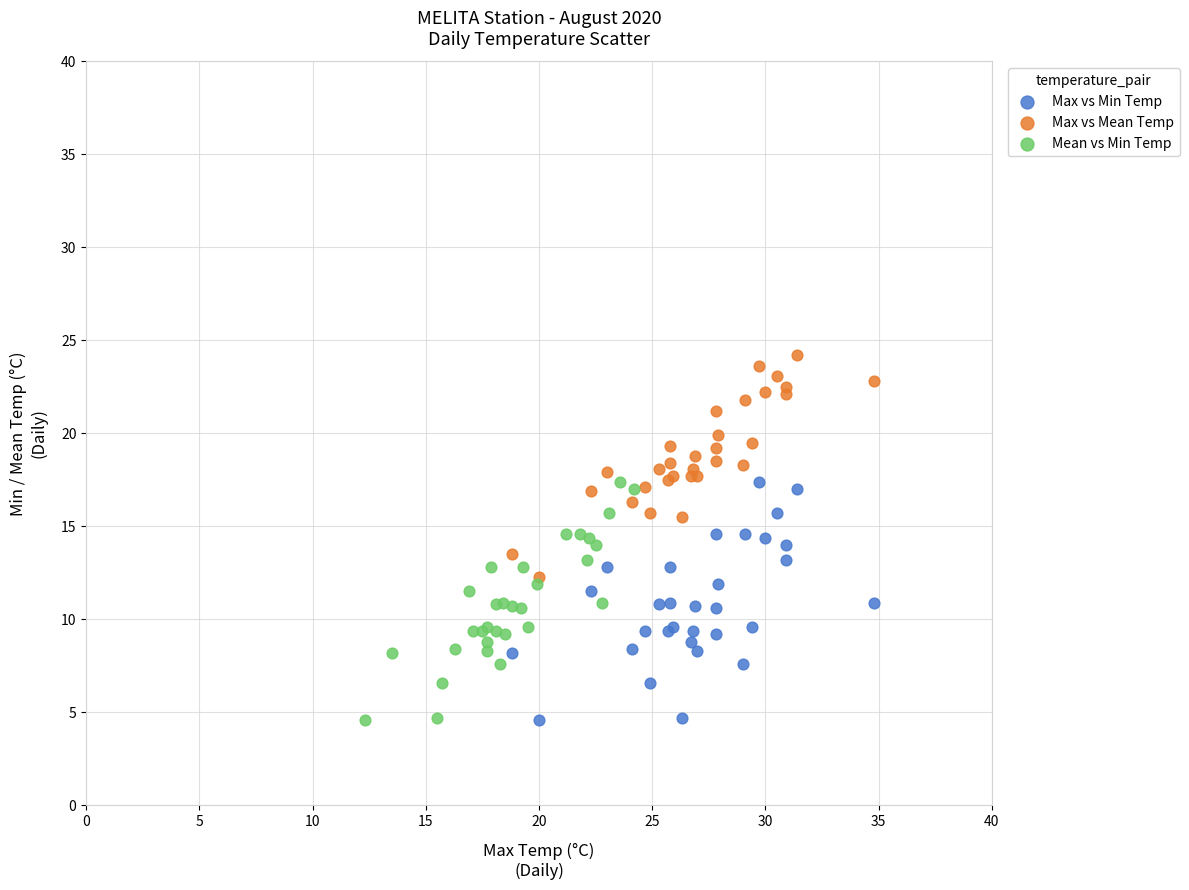

Which series contains the highest Y value?

Max vs Mean Temp